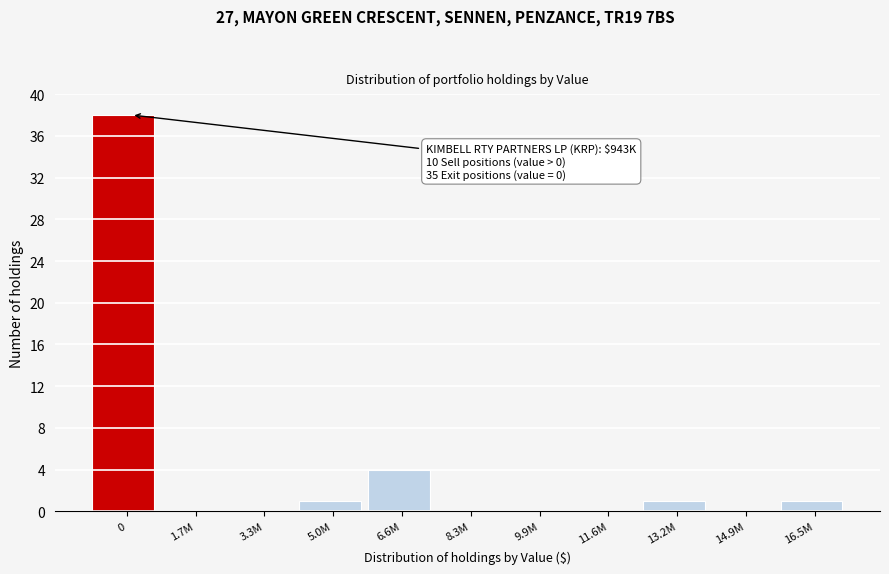

Reading left to right, extract all data points from this chart.

0=38	1.7M=0	3.3M=0	5.0M=1	6.6M=4	8.3M=0	9.9M=0	11.6M=0	13.2M=1	14.9M=0	16.5M=1